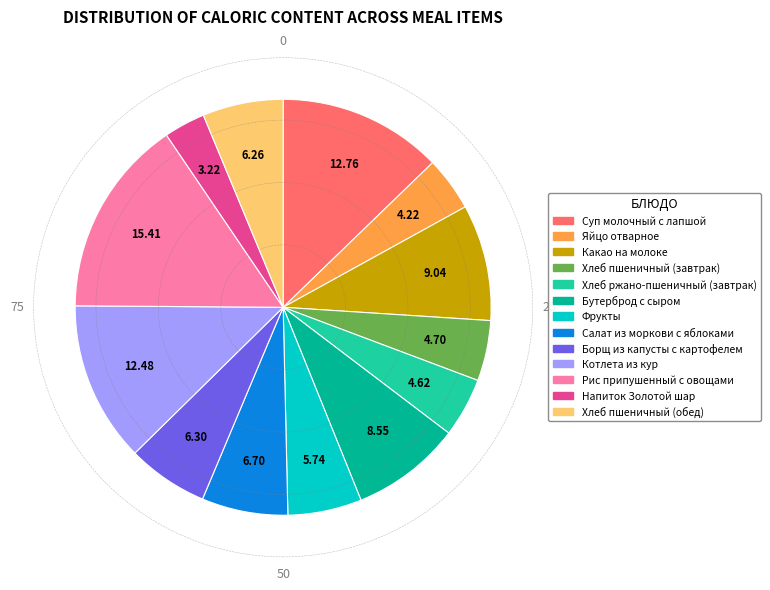

Is there a majority slice in this chart?

No